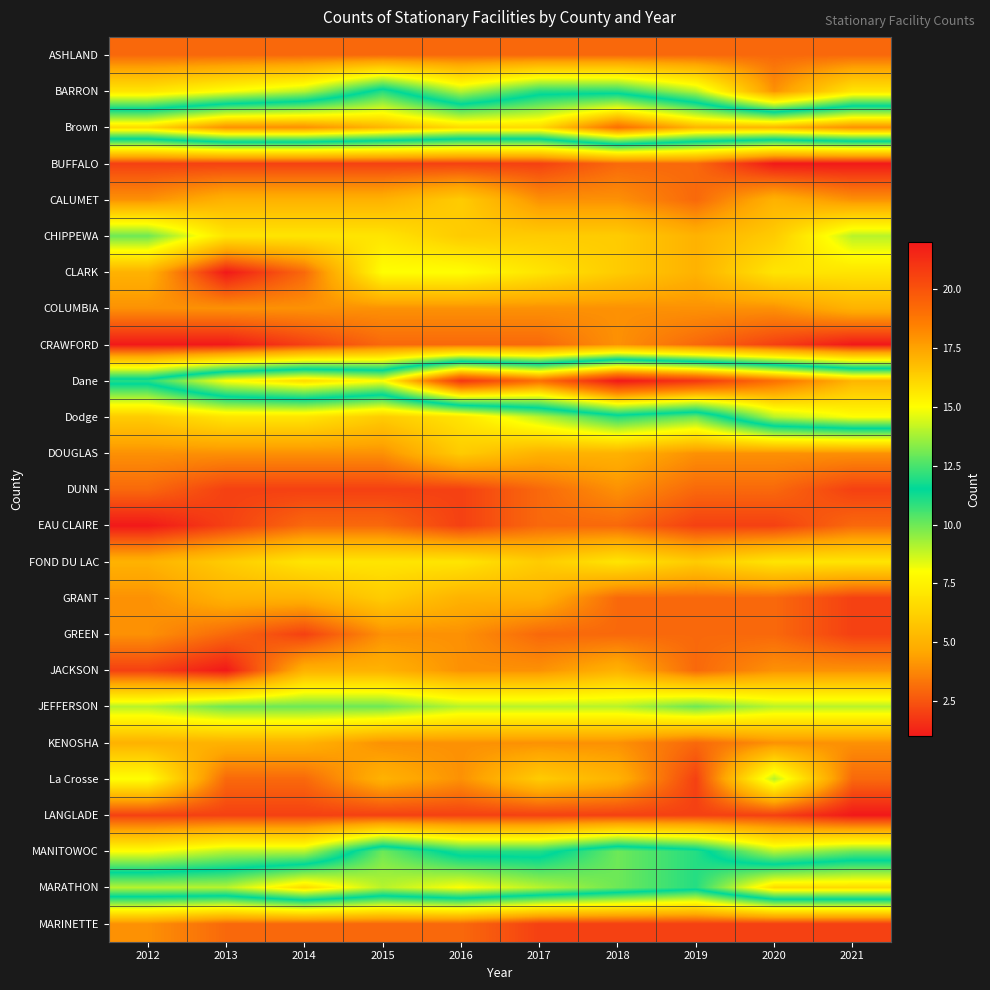

List the series in order of their peak value, lowest first.

LANGLADE, ASHLAND, BUFFALO, EAU CLAIRE, CRAWFORD, DUNN, GREEN, MARINETTE, COLUMBIA, JACKSON, KENOSHA, CALUMET, DOUGLAS, GRANT, FOND DU LAC, CLARK, La Crosse, CHIPPEWA, JEFFERSON, BARRON, MANITOWOC, Dodge, MARATHON, Brown, Dane